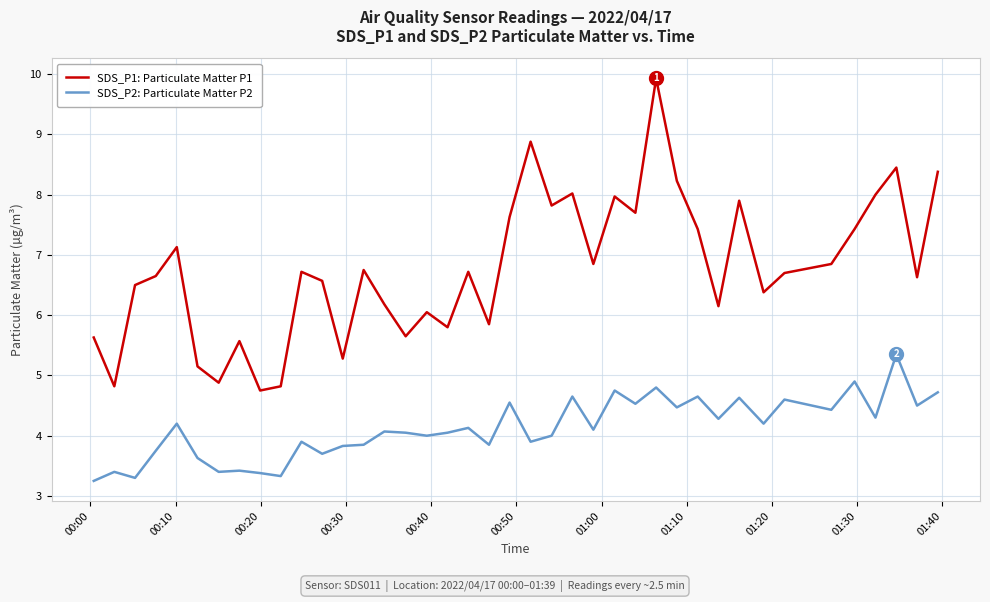

List the series in order of their overall mean, highest first.

SDS_P1: Particulate Matter P1, SDS_P2: Particulate Matter P2